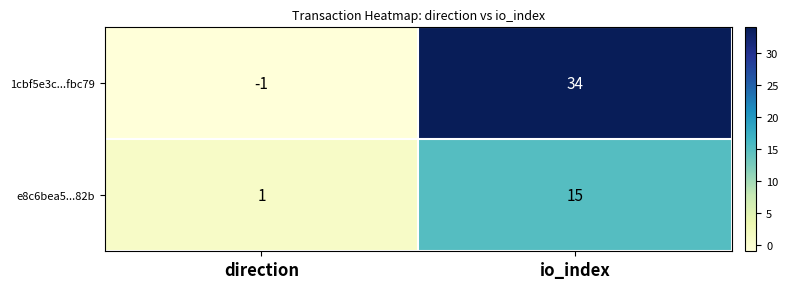

Between direction and io_index, which series saw the biggest shift?

1cbf5e3c...fbc79